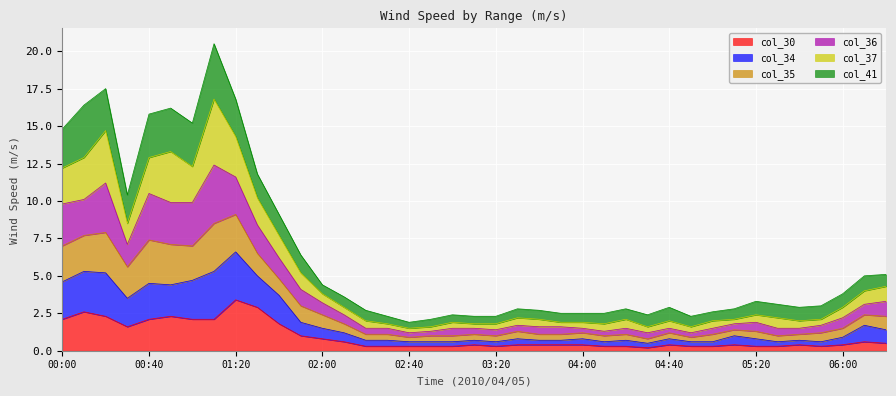

What is the average value of the col_30 series?

0.9